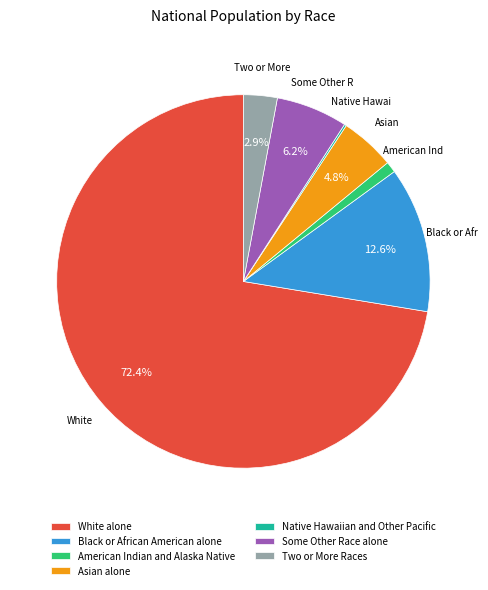

What portion of the pie excludes Black or African American alone?

87.4%